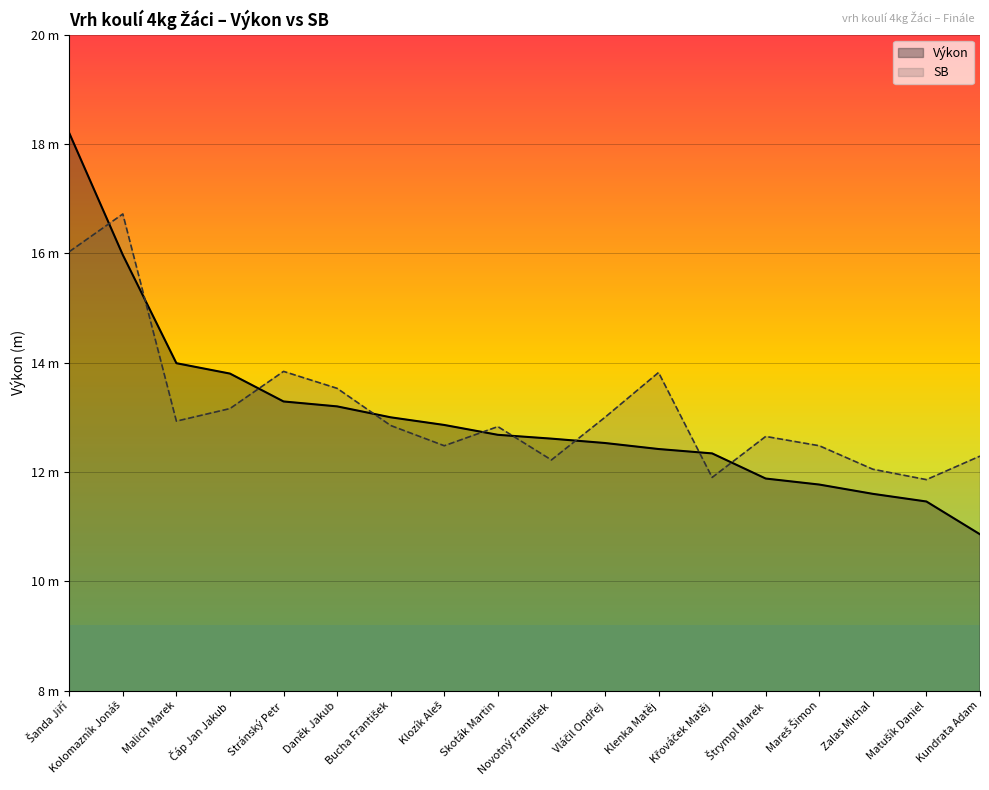

At which label does Výkon first exceed 12?

Šanda Jiří